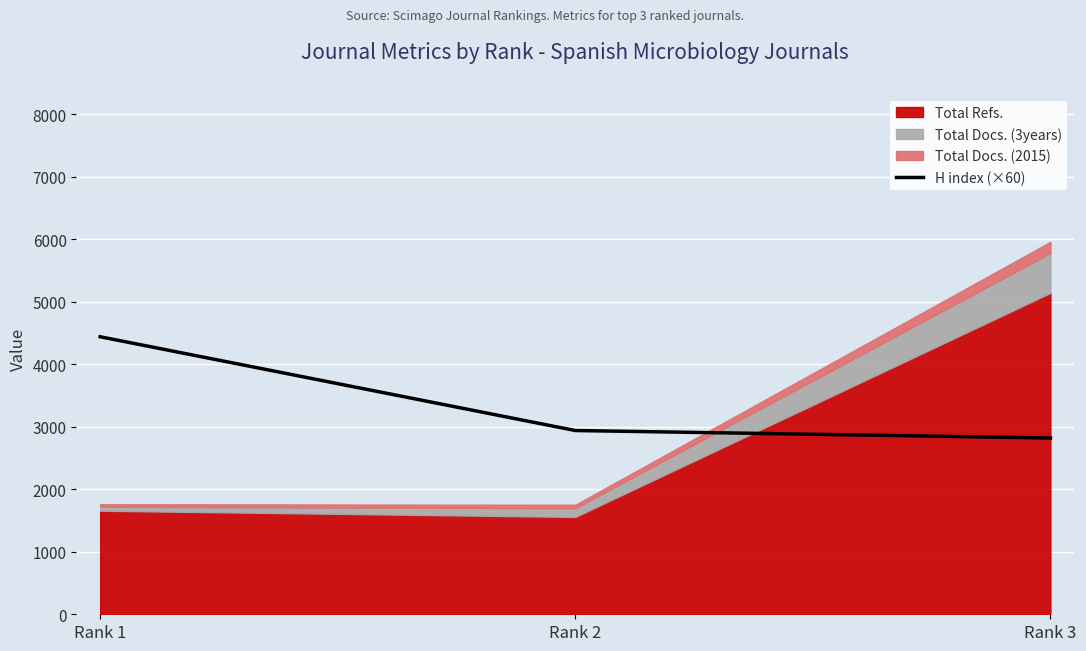

Which category has the highest value in the H index (×60) series?

Rank 1